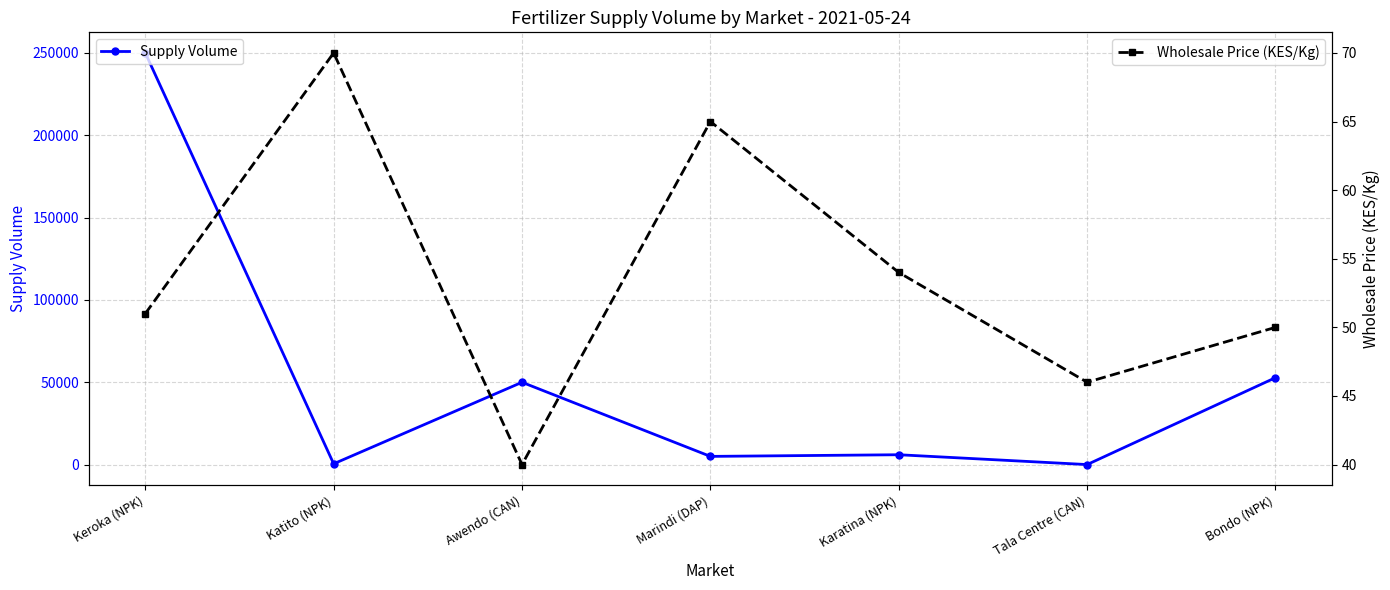

Does the chart have visible grid lines?

Yes